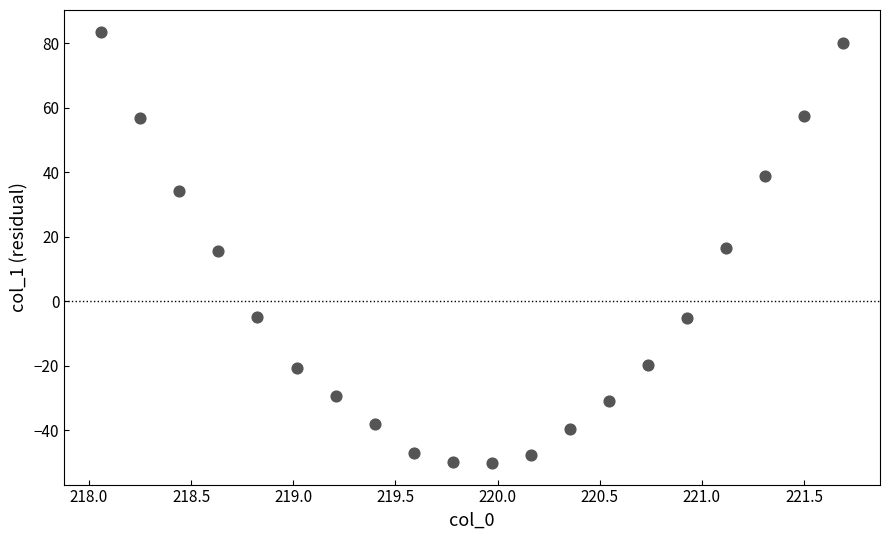

What is the range of X values (max minus min)?

3.6